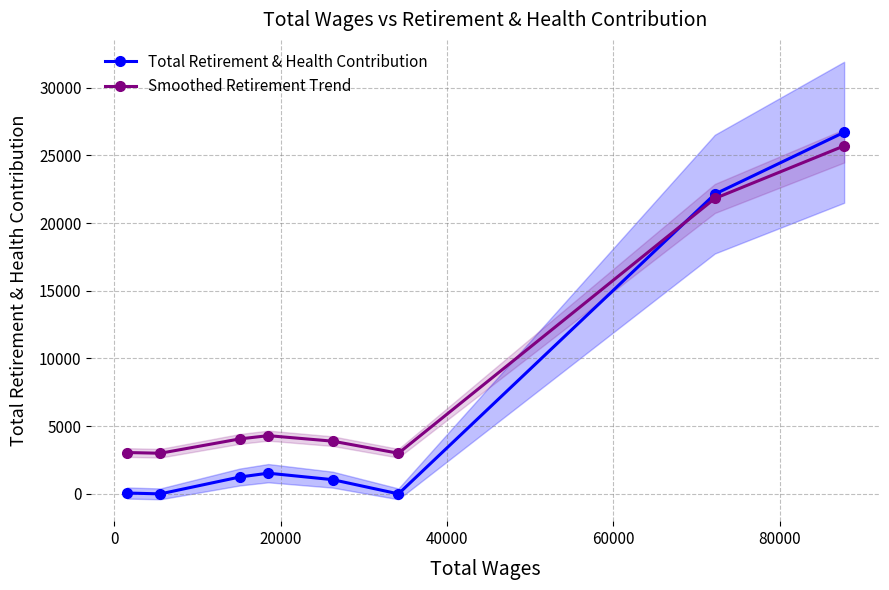

What is the value of the Total Retirement & Health Contribution point at the 5th from the left?

1050.0